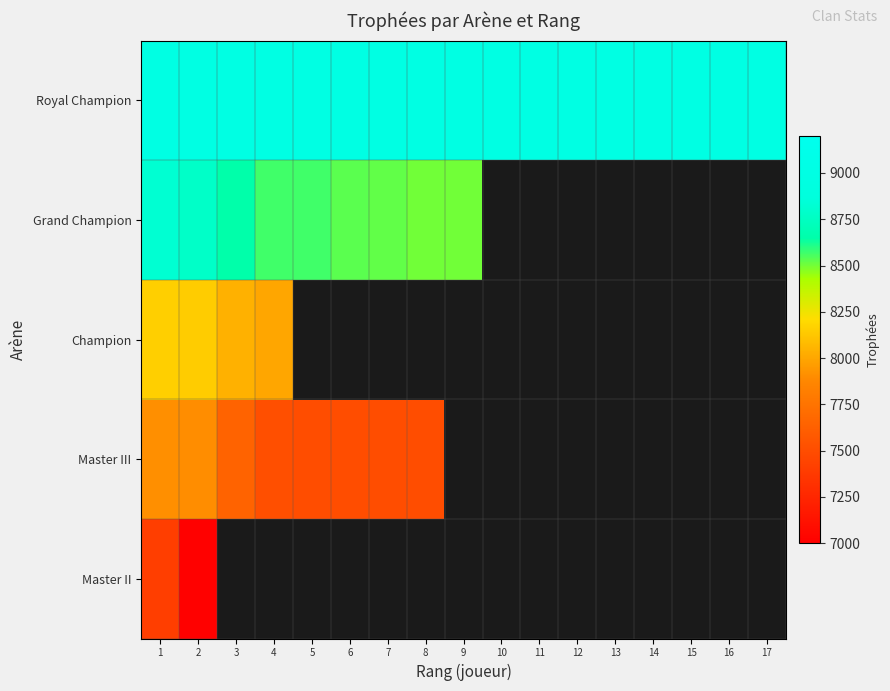

What is the difference between the maximum and minimum values in the Master III series?

408.0